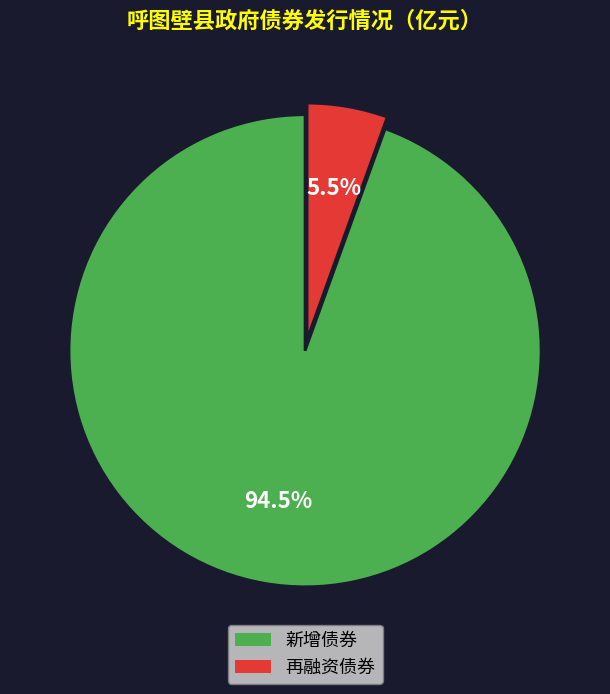

Which category accounts for the majority?

新增债券